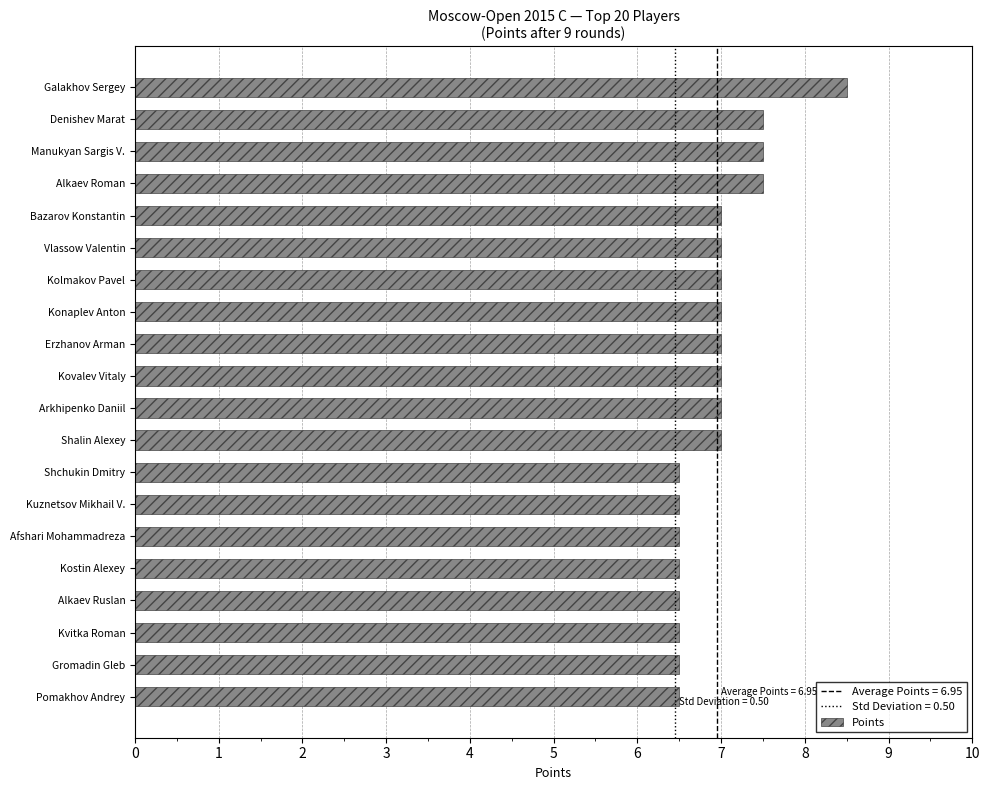

Which category has the highest value across all series?

Galakhov Sergey